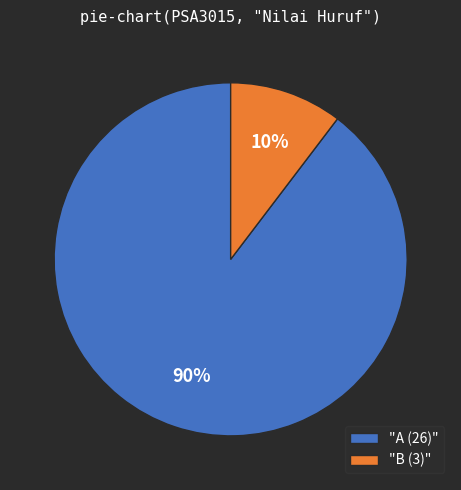

What is the largest slice in the pie chart?

"A (26)"